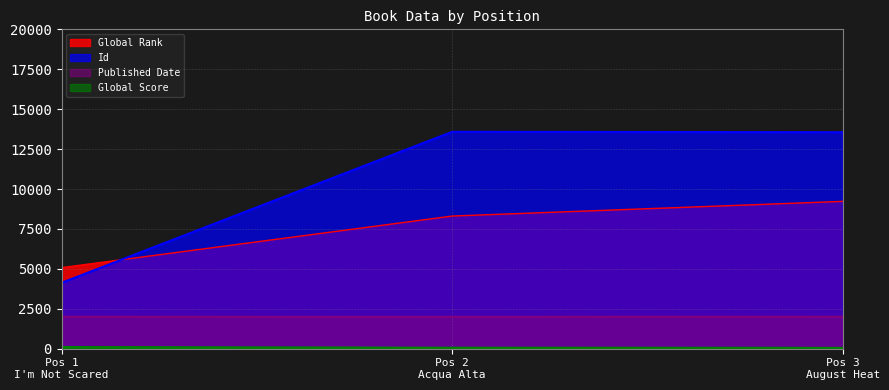

Which series has the largest range (max minus min)?

Id